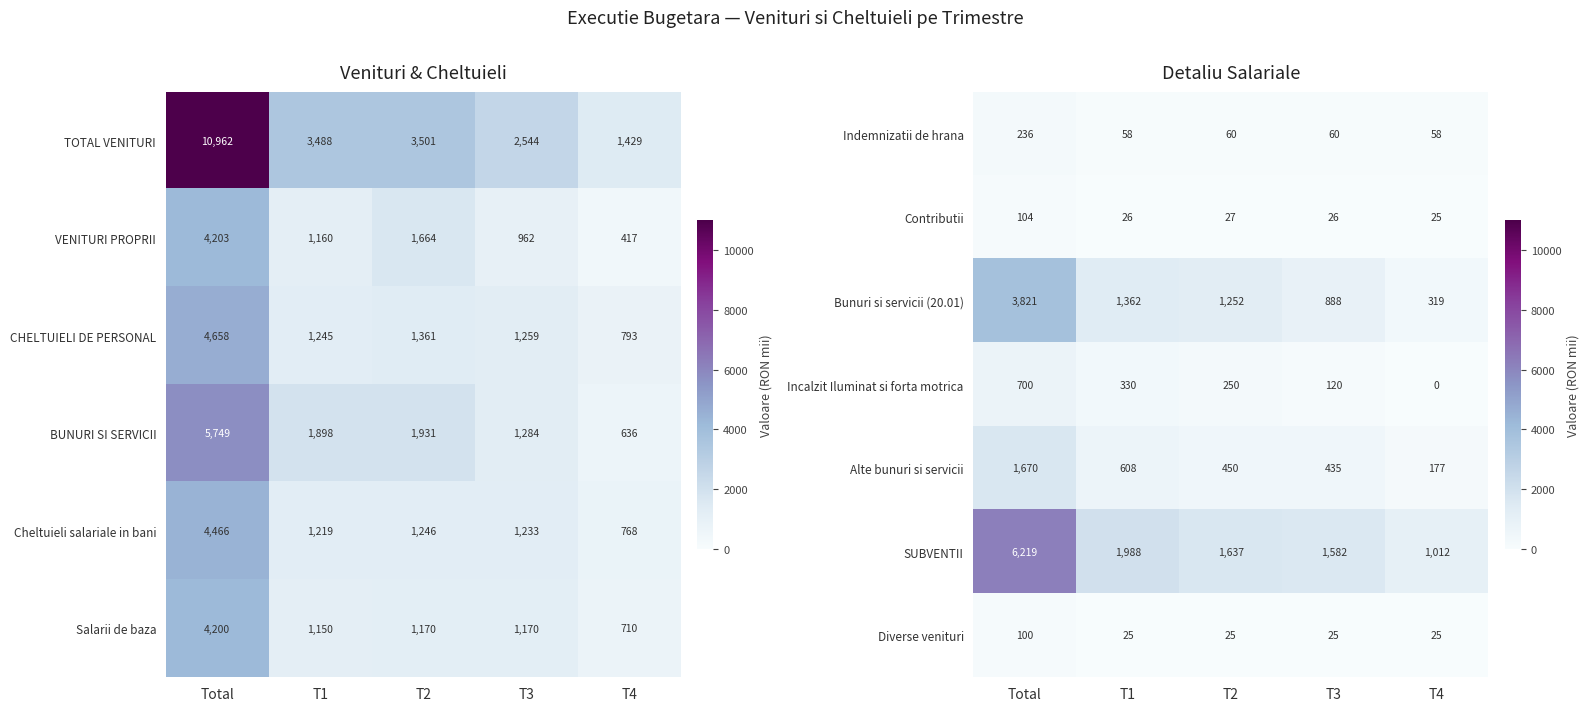

At which category is the sum across all series the highest?

Total